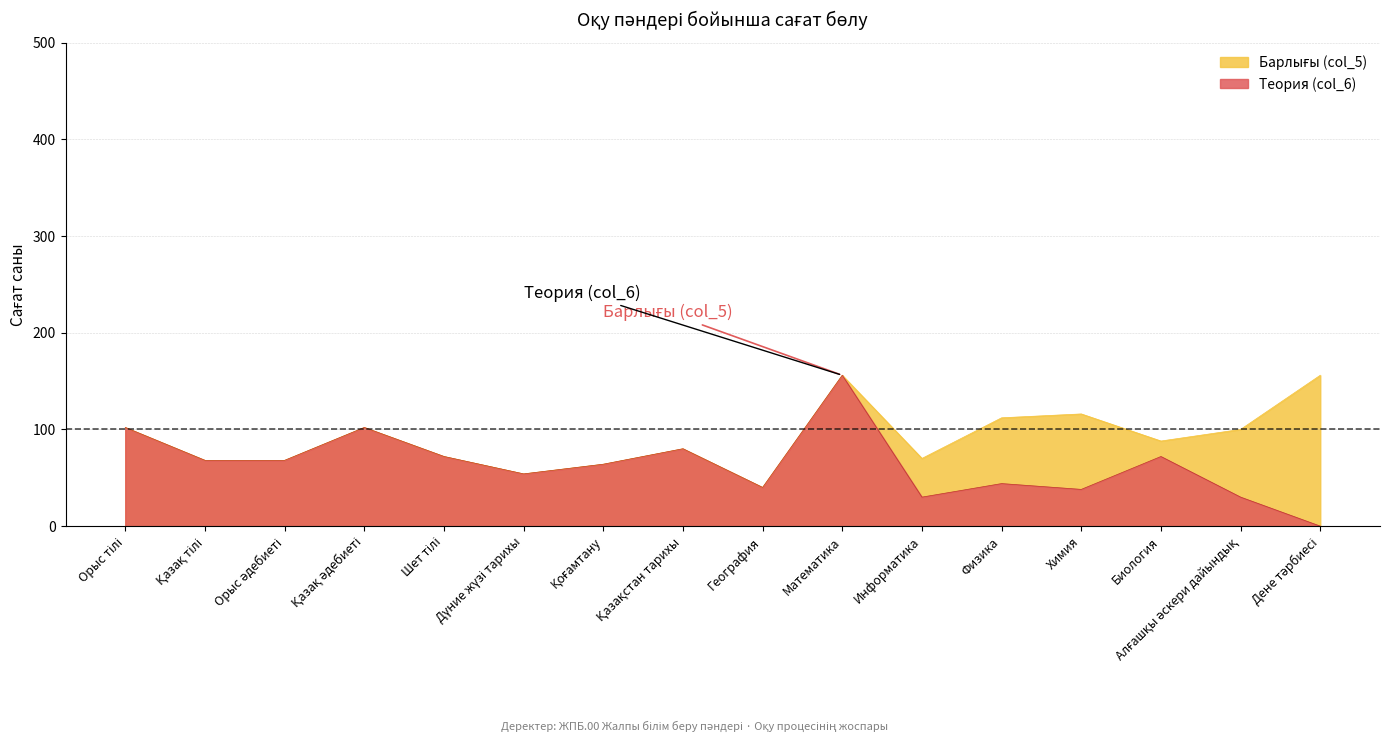

What is the total value across all series at Информатика?

100